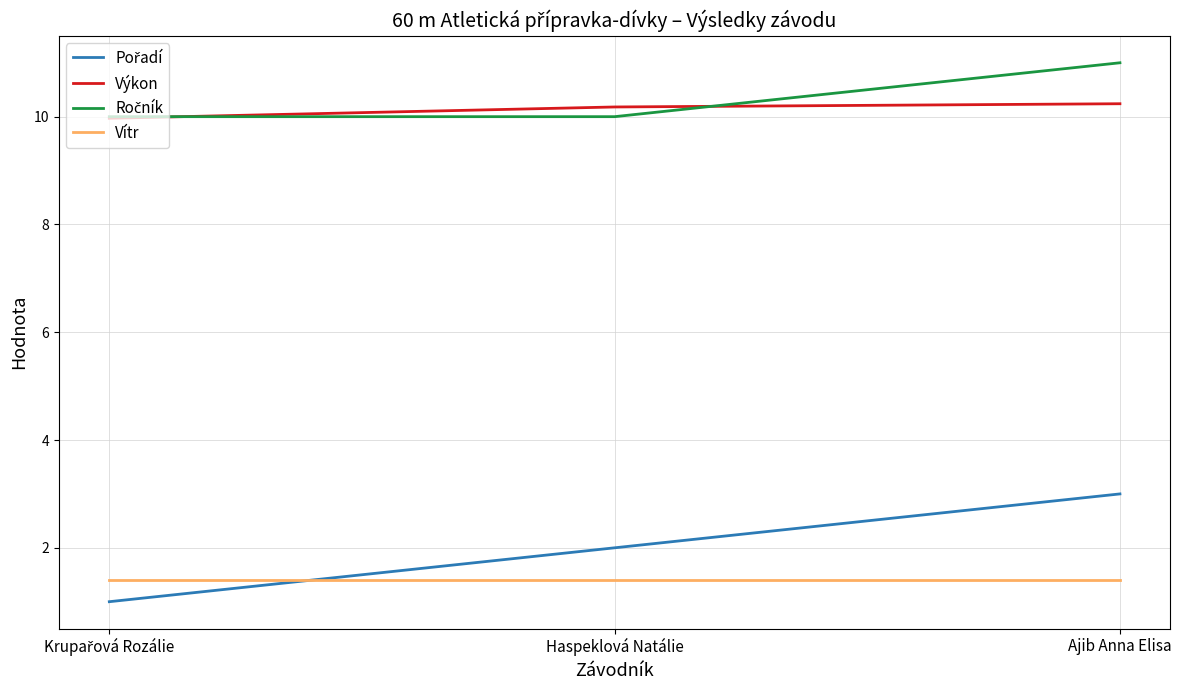

What is the spread (max minus min) of values at Ajib Anna Elisa?

9.6